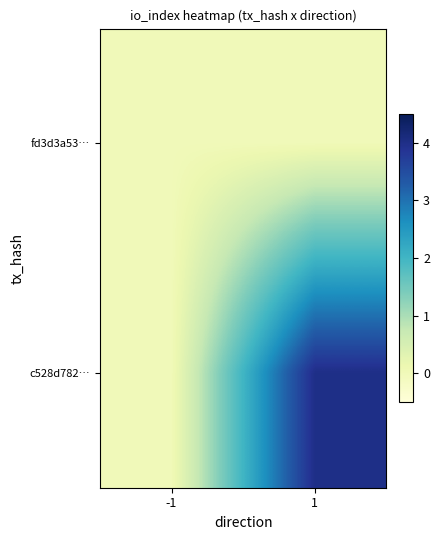

Reading left to right, transcribe all the data shown in this chart.

fd3d3a53…: -1=0	1=0
c528d782…: -1=0	1=4